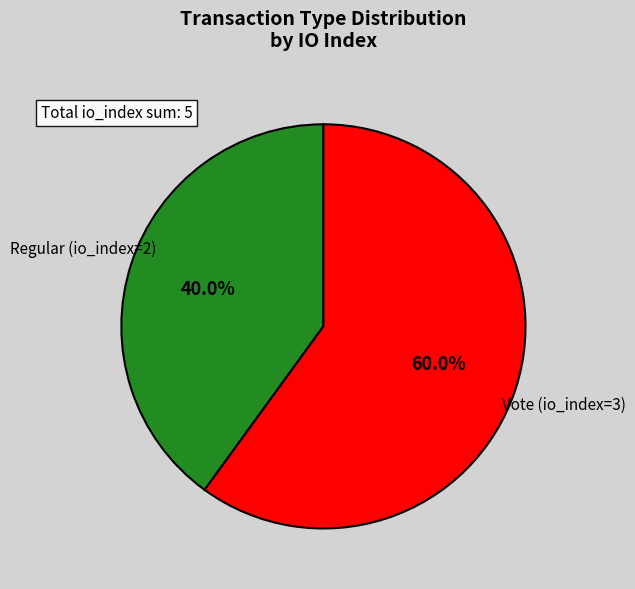

To the nearest percent, what is the average slice percentage?

50%